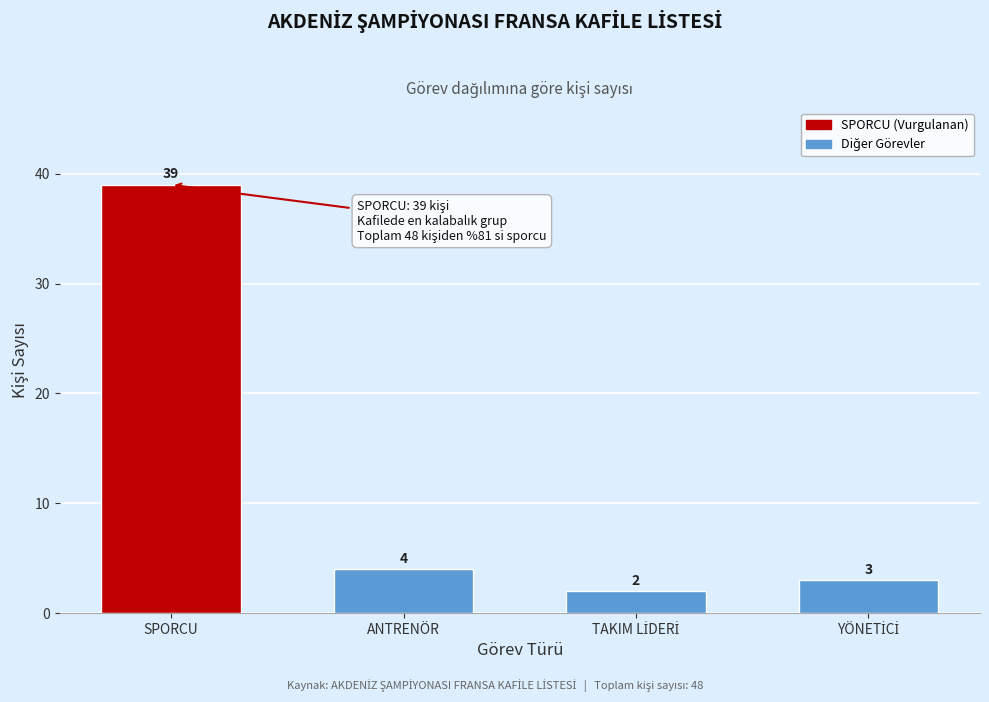

Reading right to left, list all the values displayed in this chart.

3	2	4	39